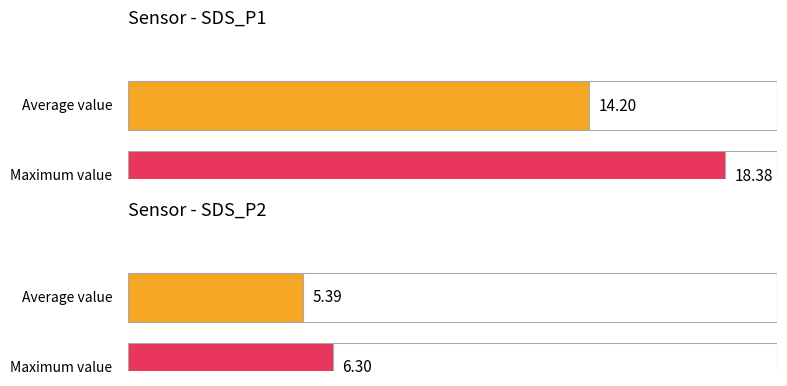

Which series has the largest total across all categories?

SDS_P1